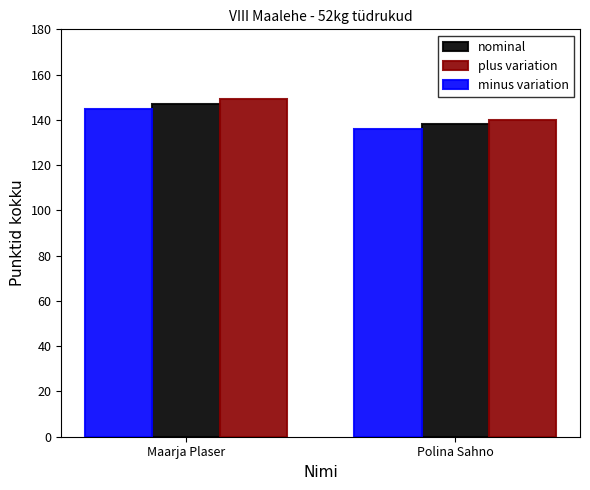

What is the sum of all minus variation values?

281